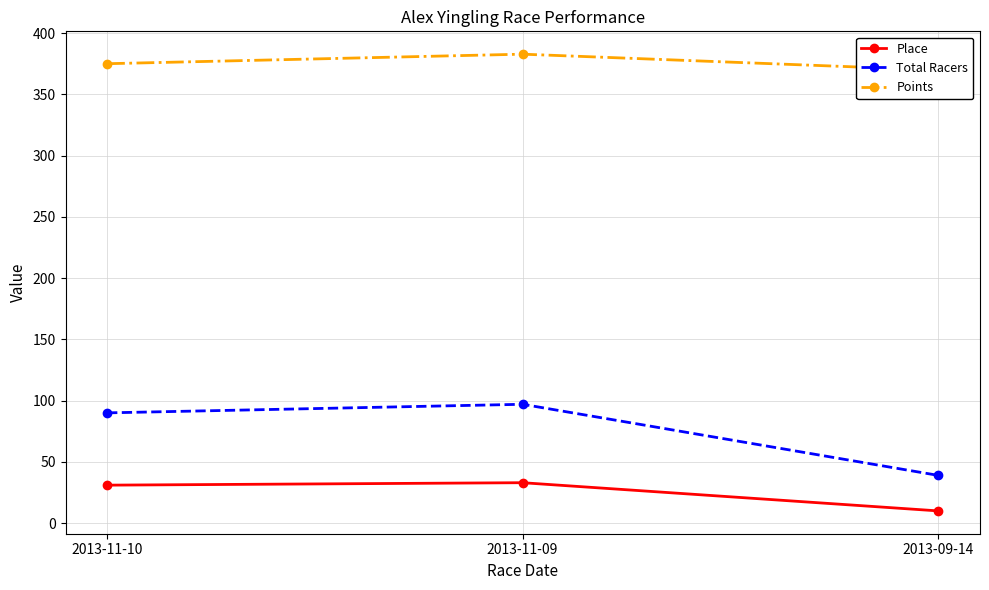

True or false: Total Racers has a value of 39.0 at 2013-09-14.

True